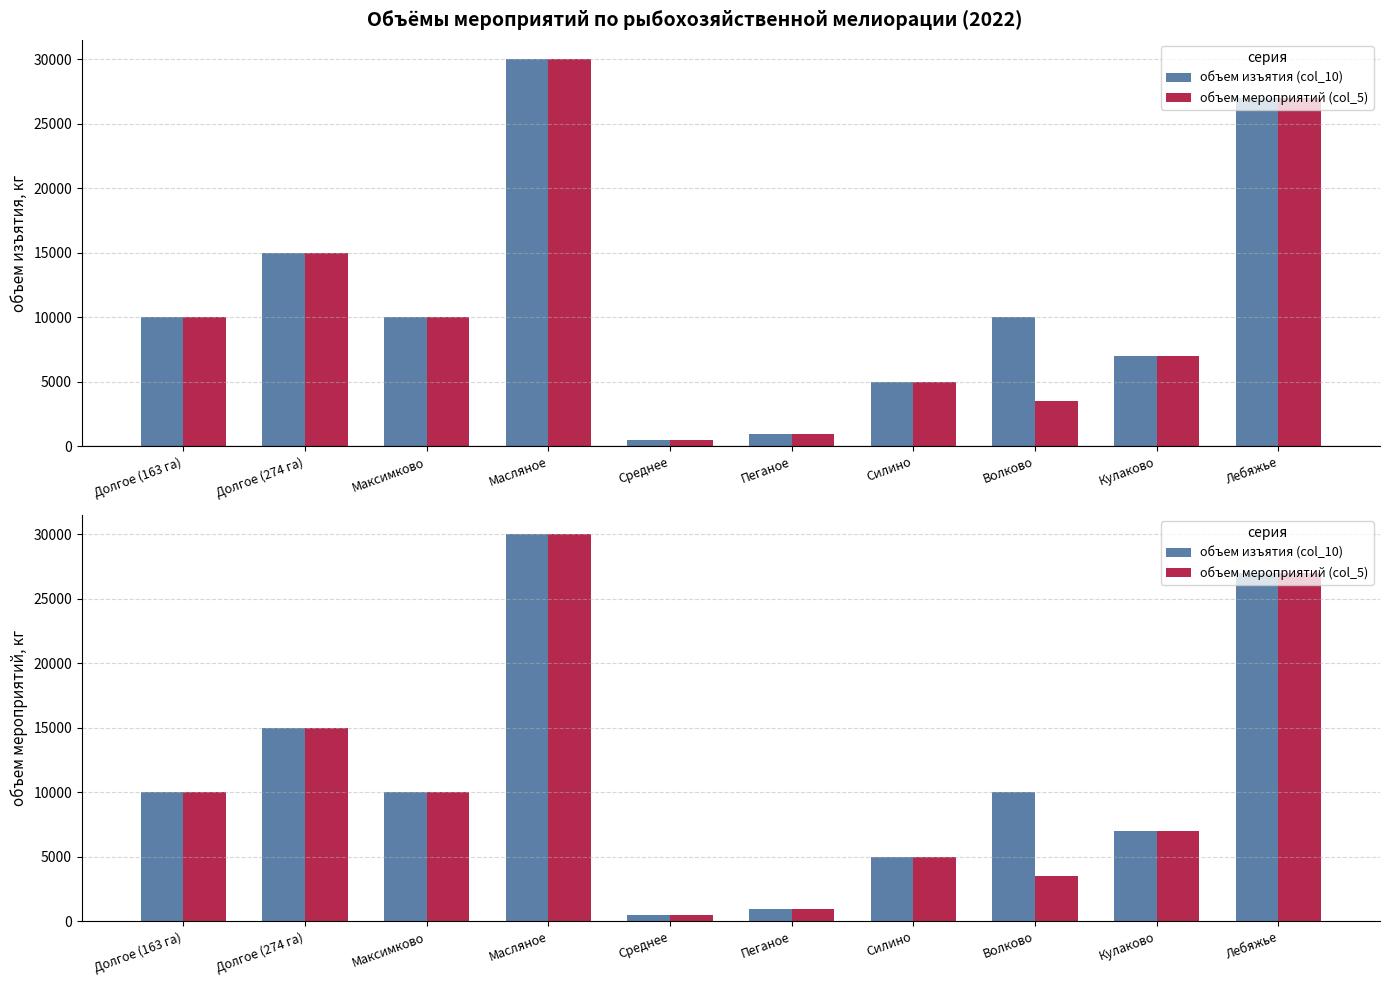

Which series has the widest spread of values?

объем изъятия (col_10)